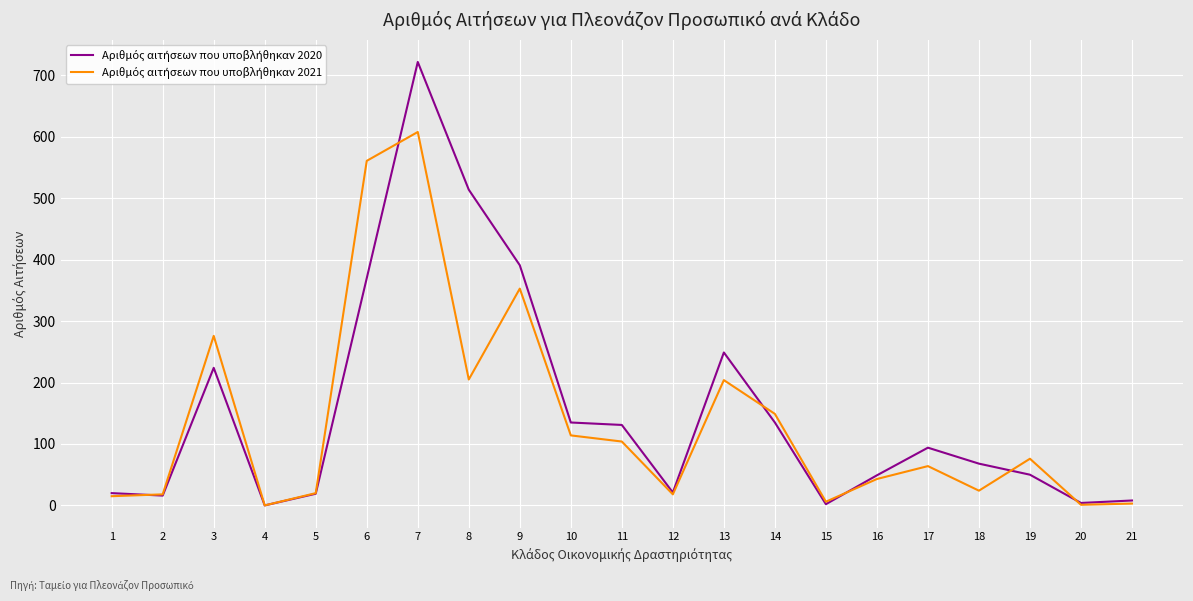

How many series are shown in this chart?

2